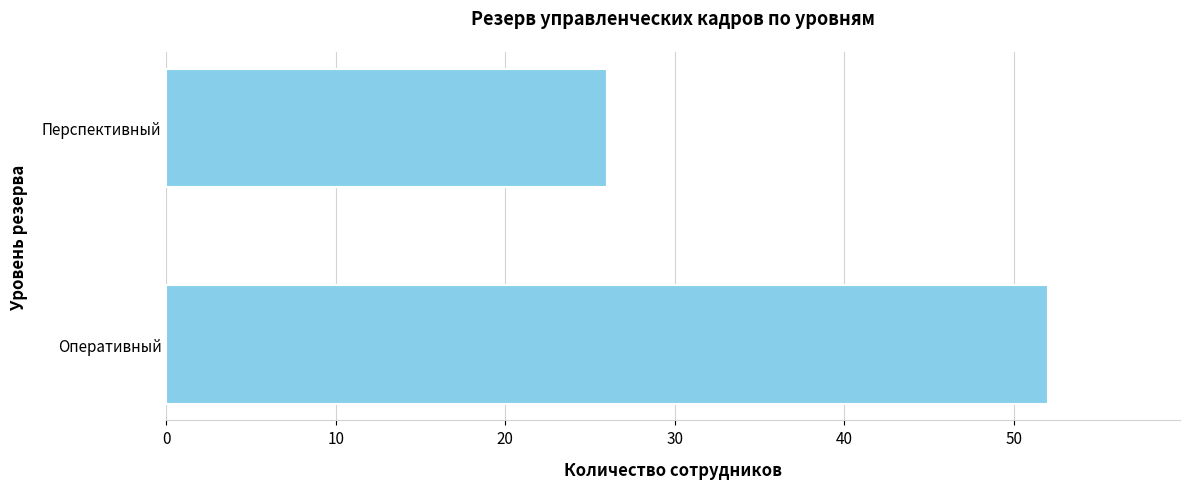

Approximately how many times larger is the value at Перспективный compared to Оперативный?

0.5